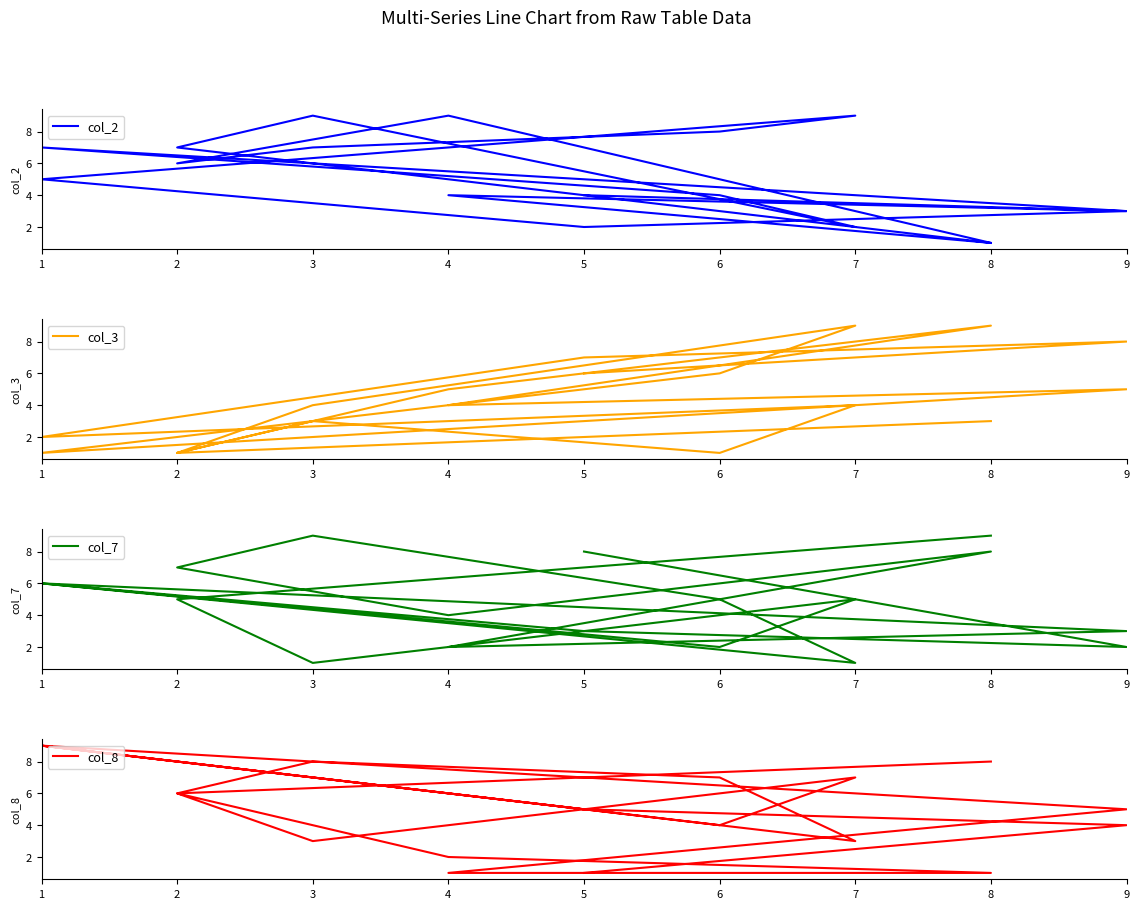

True or false: col_3 has more than 1 points higher than both neighbors.

True